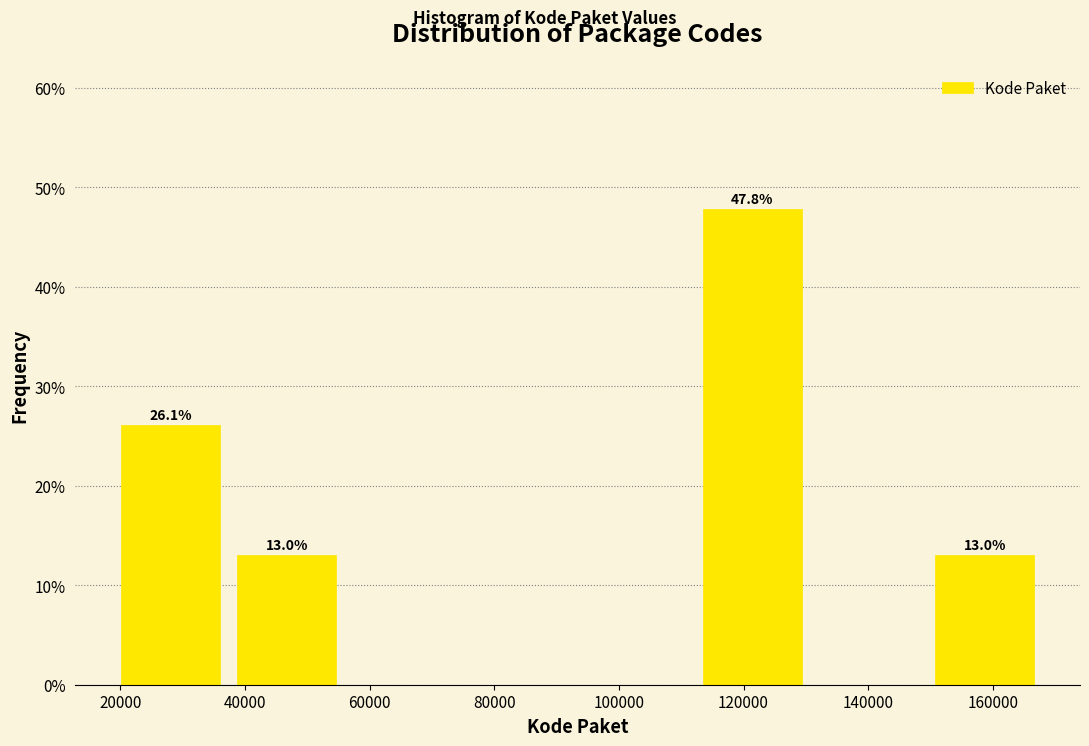

Over which range of the x-axis is the bar tallest?

112000 to 130000